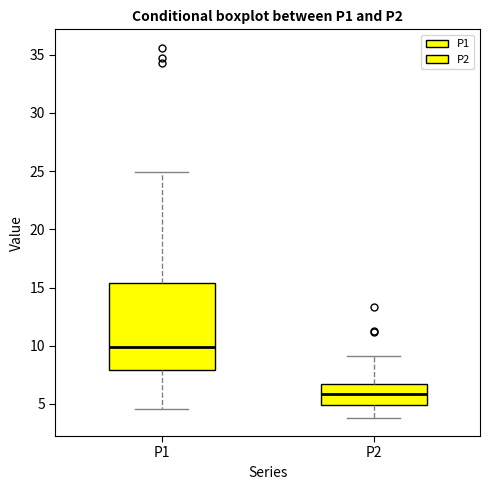

Reading left to right, read every box against the y-axis: the position of its median line, the range the box covers, and the ends of its whiskers. The values are not printed on the chart, so give them approximately, as read against the axis.

P1: median 10.0, box 8.0 to 15.5, whiskers 4.5 to 25.0
P2: median 6.0, box 5.0 to 7.0, whiskers 4.0 to 9.0